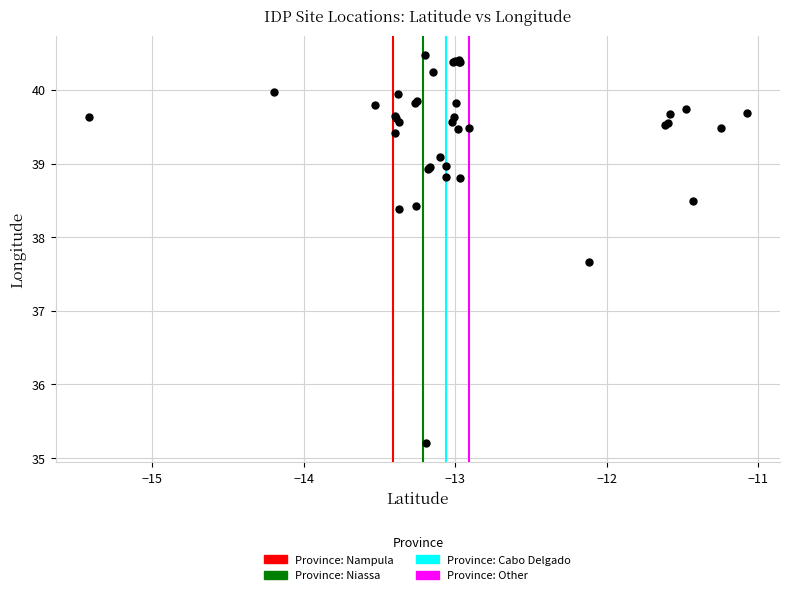

What Y value in the scatter plot is closest to 37?

37.7